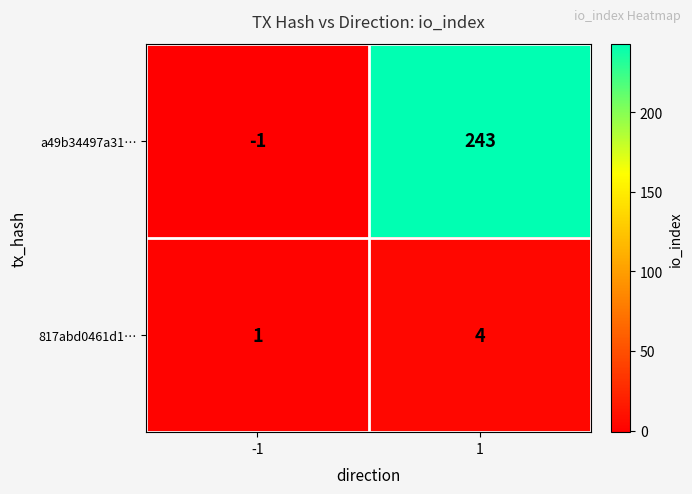

Rank the series at -1 from highest to lowest value.

817abd0461d1…, a49b34497a31…